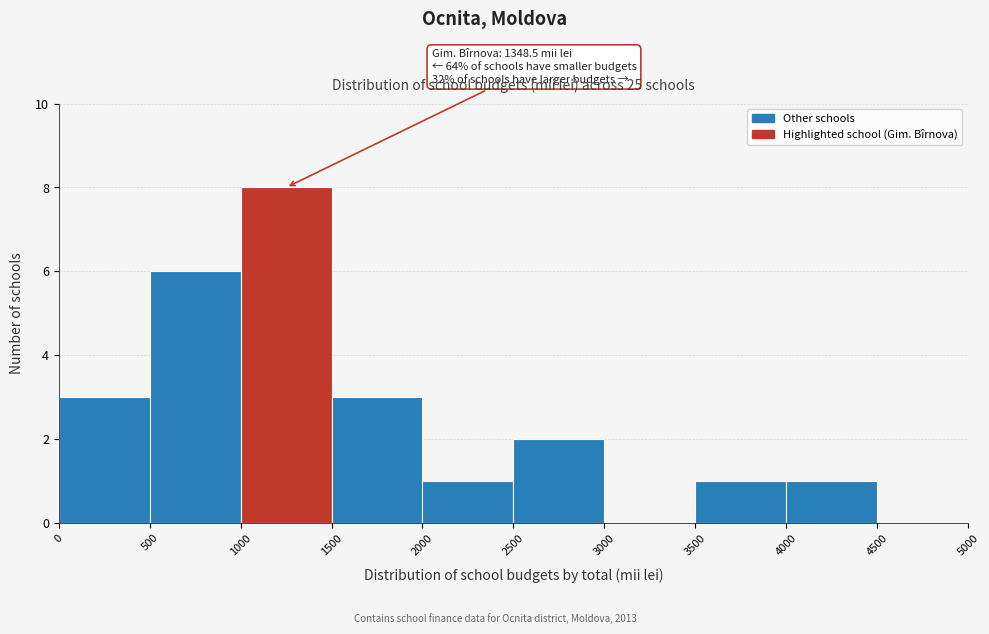

Which range on the x-axis has the tallest bar?

1000 to 1500